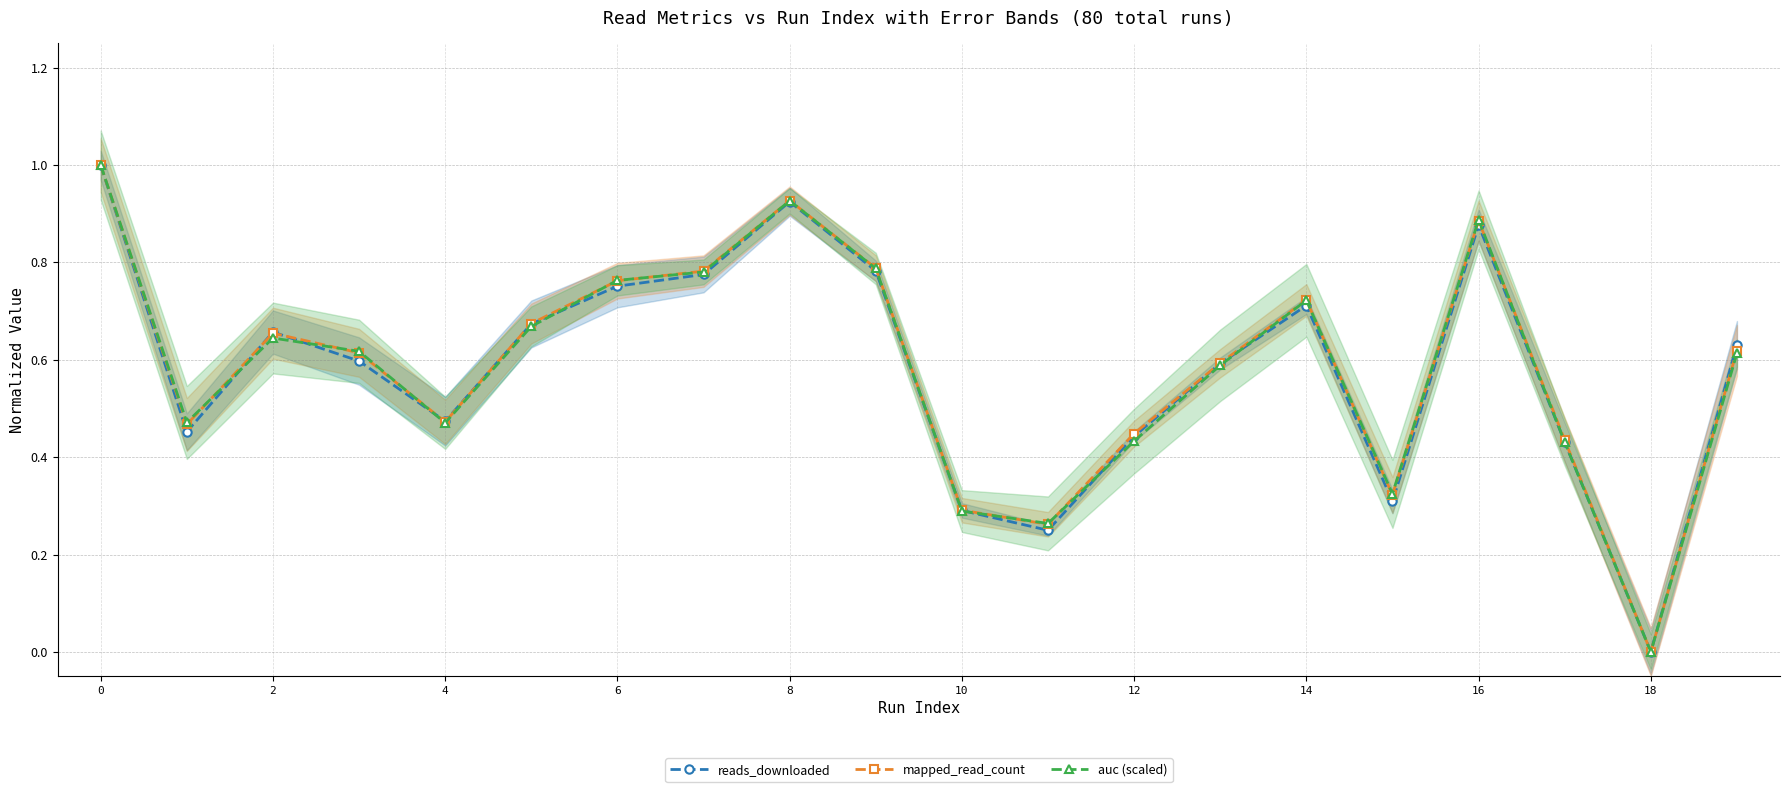

List the series in order of their peak value, lowest first.

auc (scaled), reads_downloaded, mapped_read_count